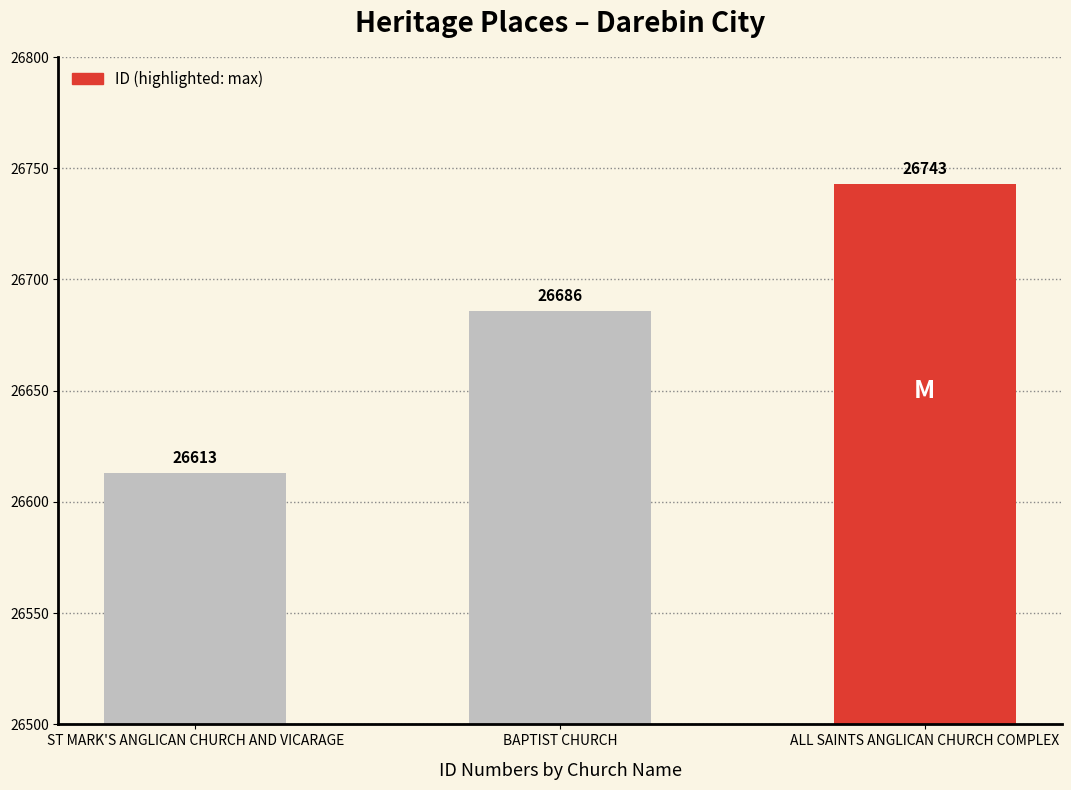

What is the difference between the values at ST MARK'S ANGLICAN CHURCH AND VICARAGE and ALL SAINTS ANGLICAN CHURCH COMPLEX?

130